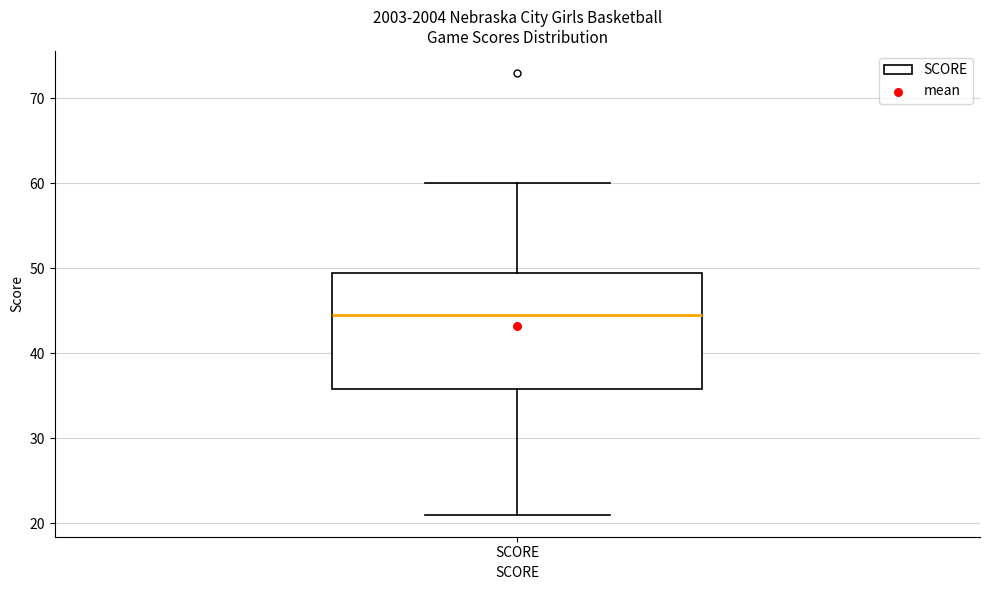

Read this box plot against the y-axis: the position of the median line, the range covered by the box, and the ends of both whiskers. The values are not printed on the chart, so give them approximately, as read against the axis.

median 45, box 36 to 50, whiskers 21 to 60